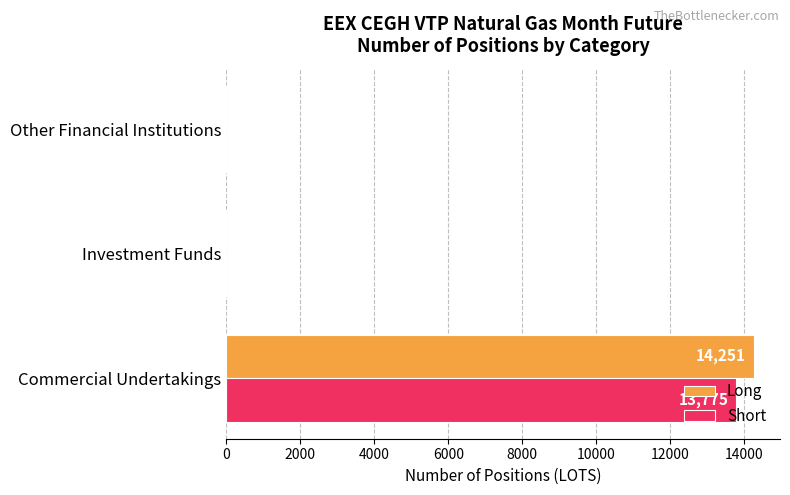

Is it true that Short equals 4558 at Other Financial Institutions?

False